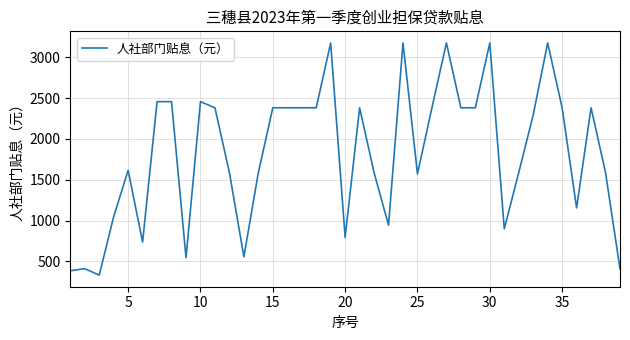

What is the smallest value displayed?

332.5